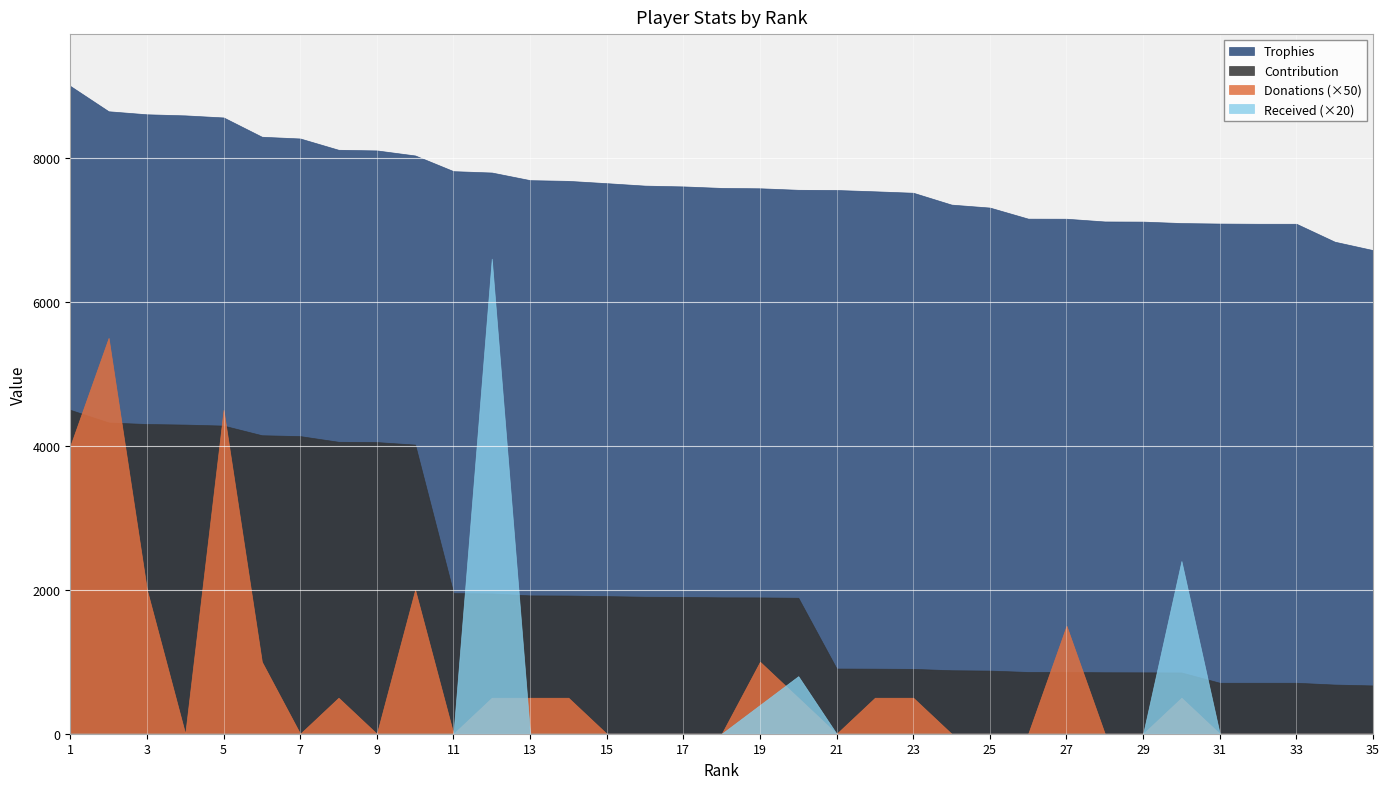

True or false: Donations (×50) and Trophies intersect in this chart.

False